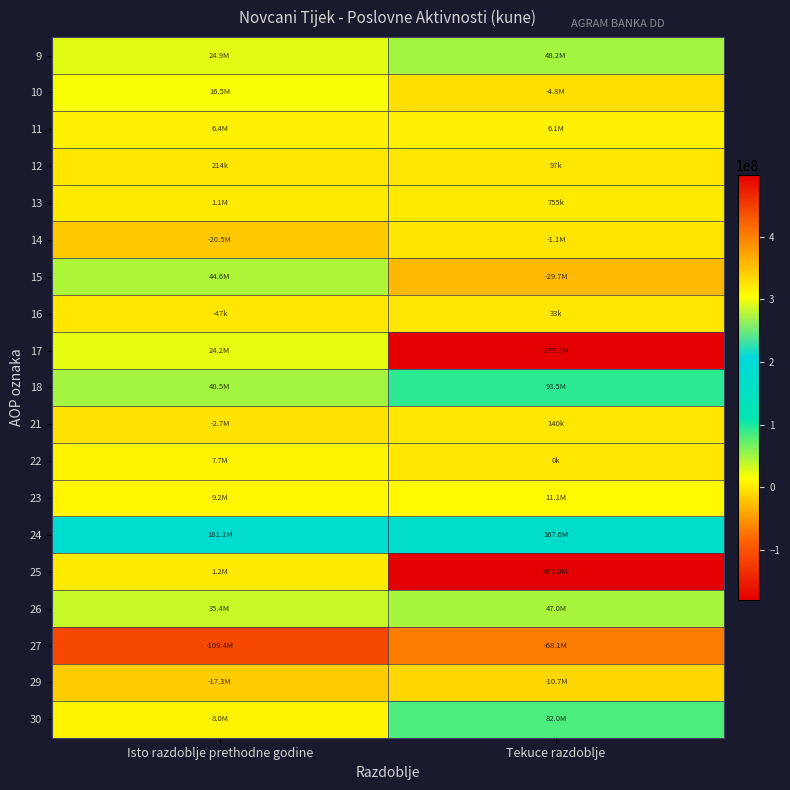

Rank the series at Tekuce razdoblje from lowest to highest value.

17, 27, 15, 29, 10, 14, 22, 16, 12, 21, 13, 11, 23, 26, 9, 30, 18, 24, 25